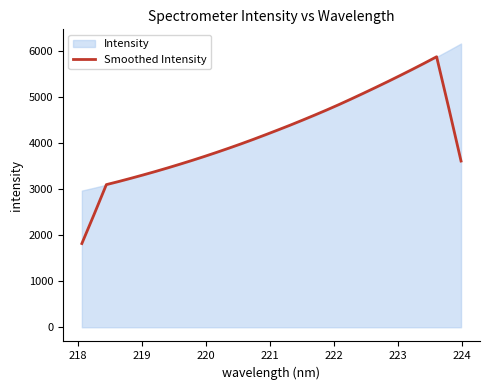

Is it true that the value at 26 is 1926.4?

False